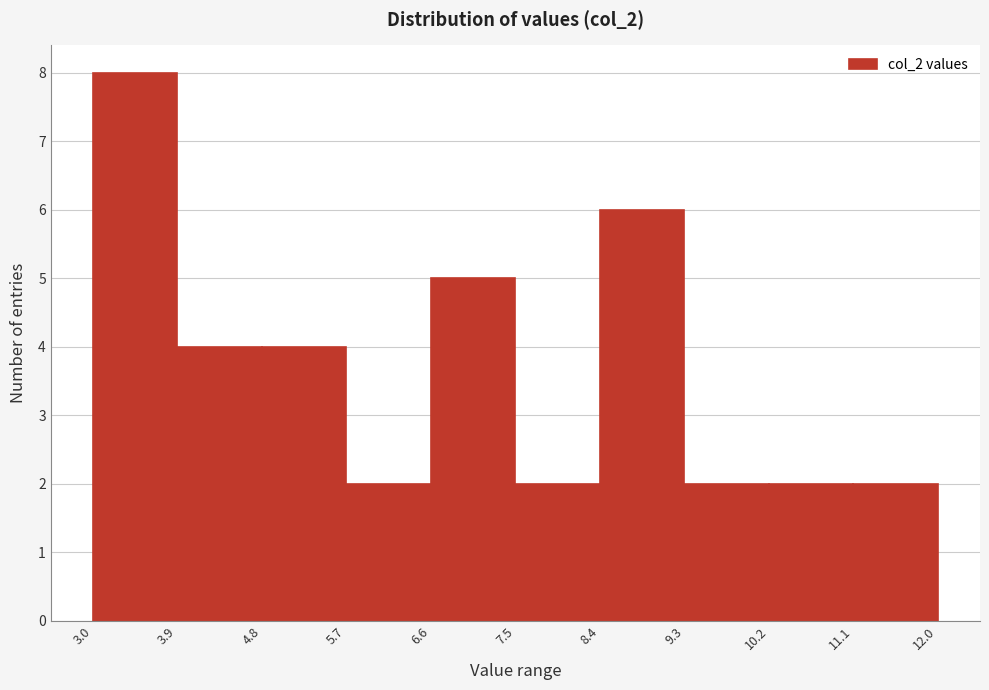

How tall is the bar that spans 3.9 to 4.8 on the x-axis? The values are not printed on the chart, so give them approximately, as read against the axis.

4